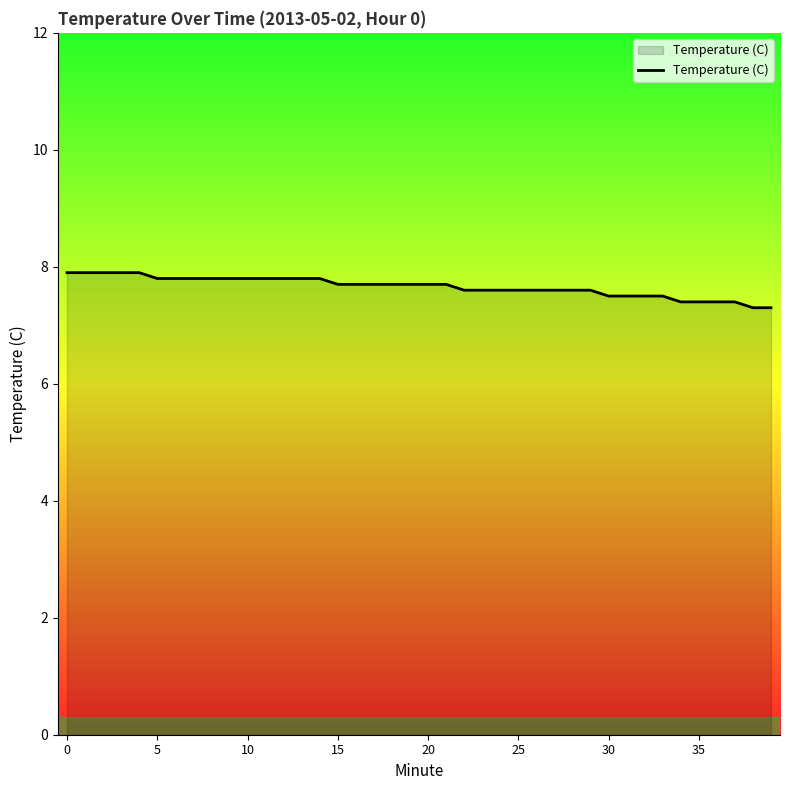

What is the sum of all values?

306.4